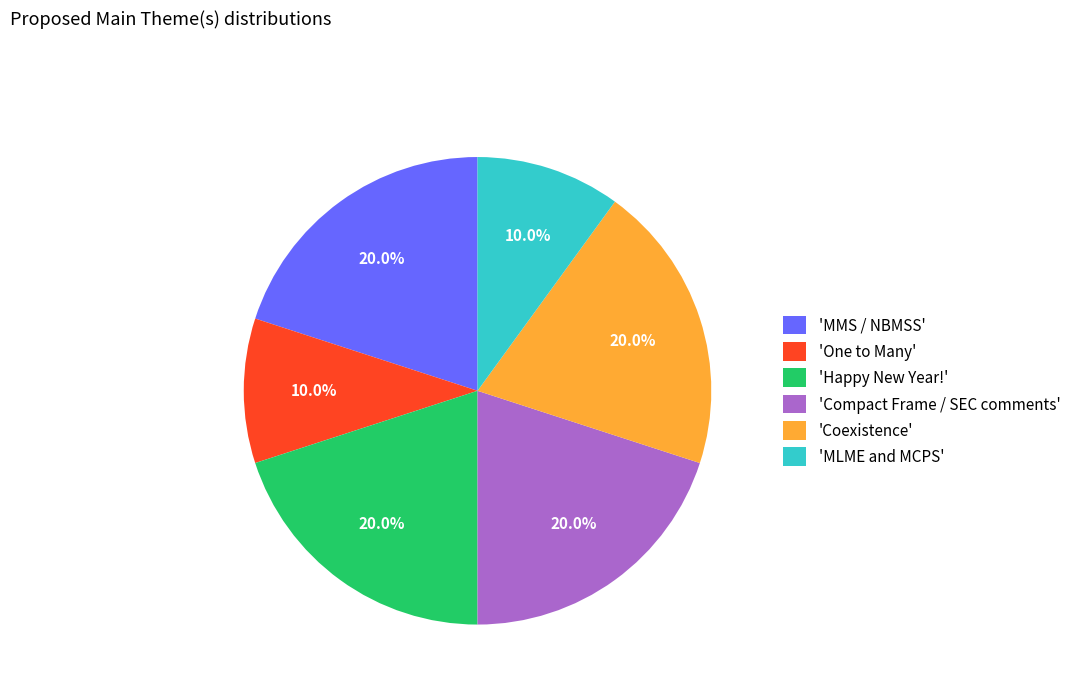

Is there a majority slice in this chart?

No